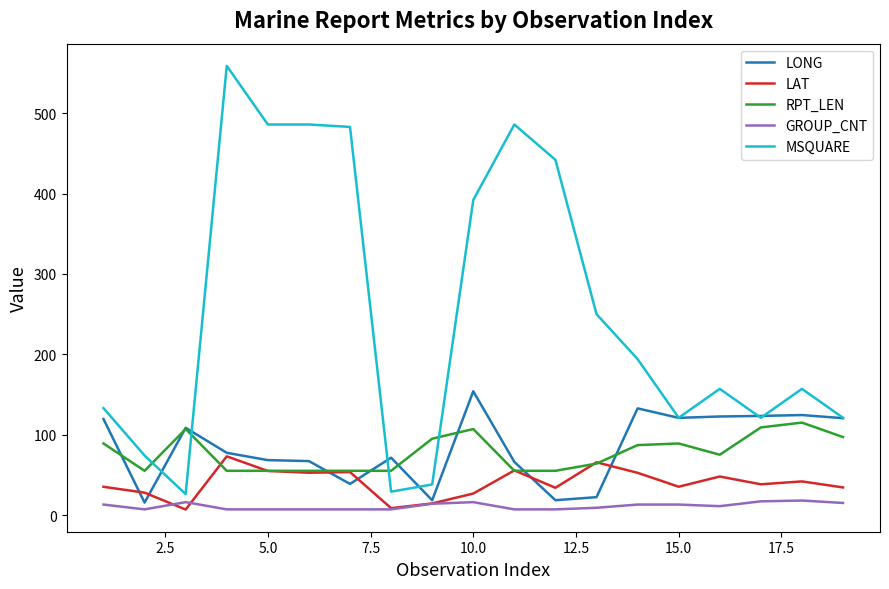

List the series in order of their peak value, lowest first.

GROUP_CNT, LAT, RPT_LEN, LONG, MSQUARE